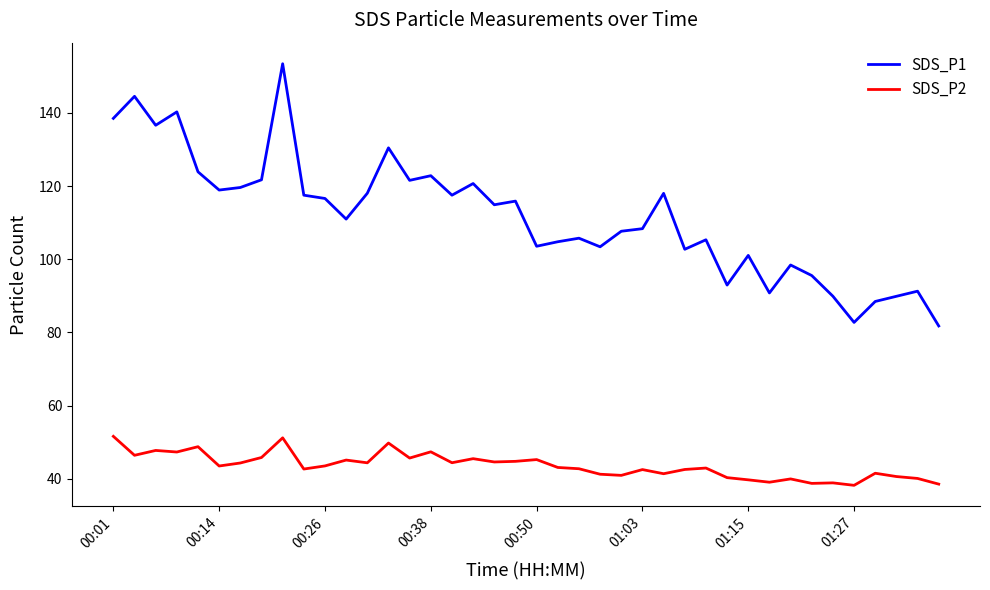

What is the difference between the maximum and minimum values in the SDS_P2 series?

13.4